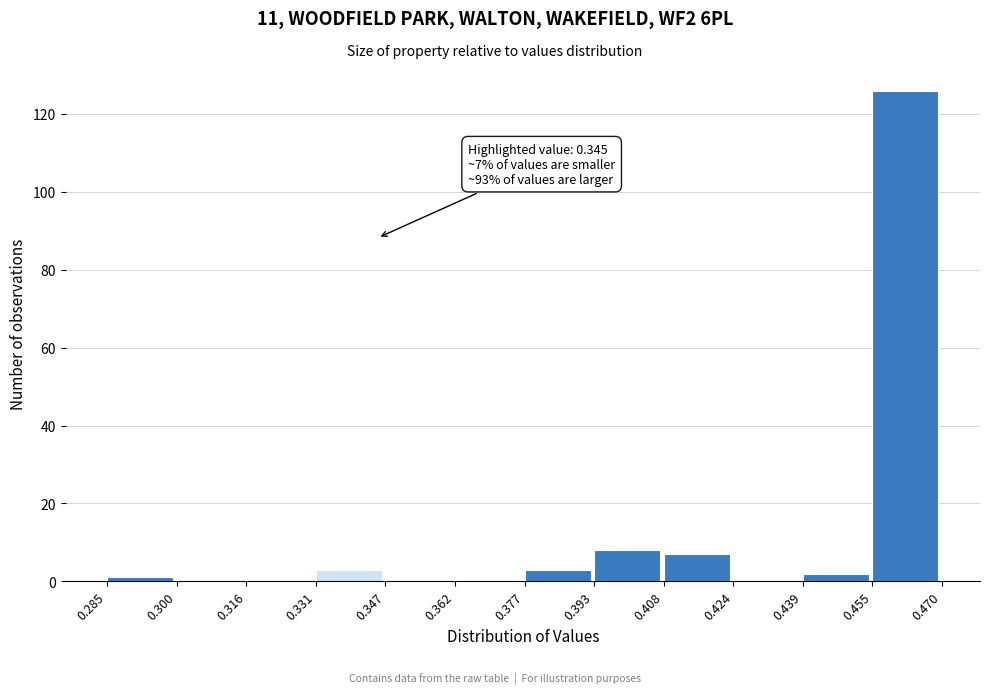

Over which range of the x-axis is the bar tallest?

0.455 to 0.470